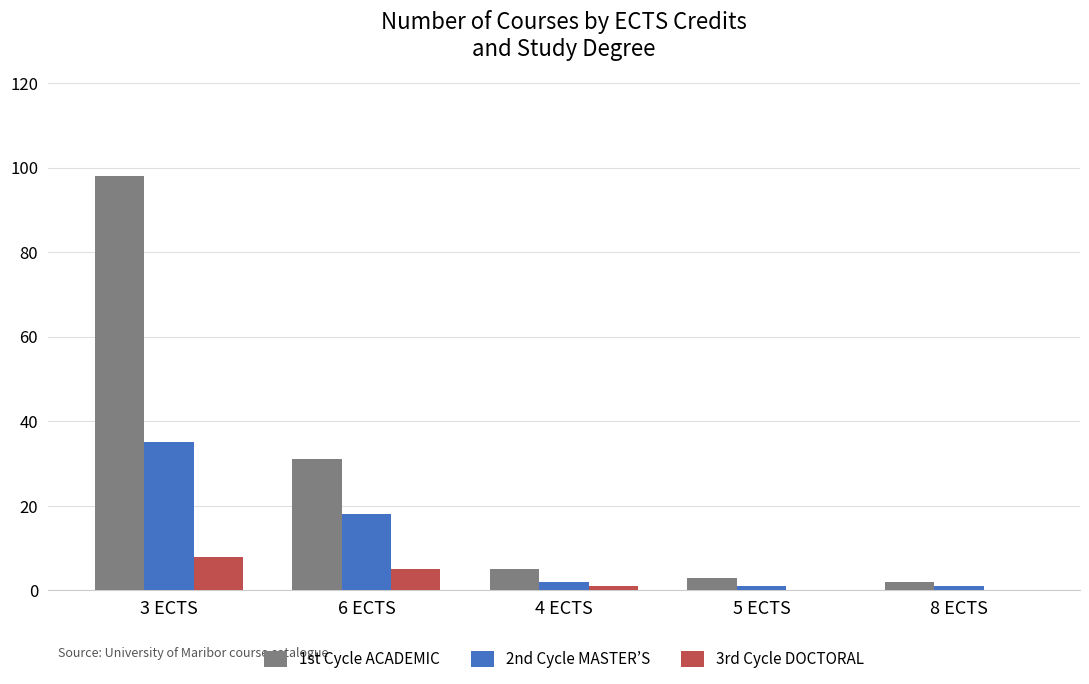

Read the 2nd Cycle MASTER’S value at 6 ECTS, to the nearest 10.

20